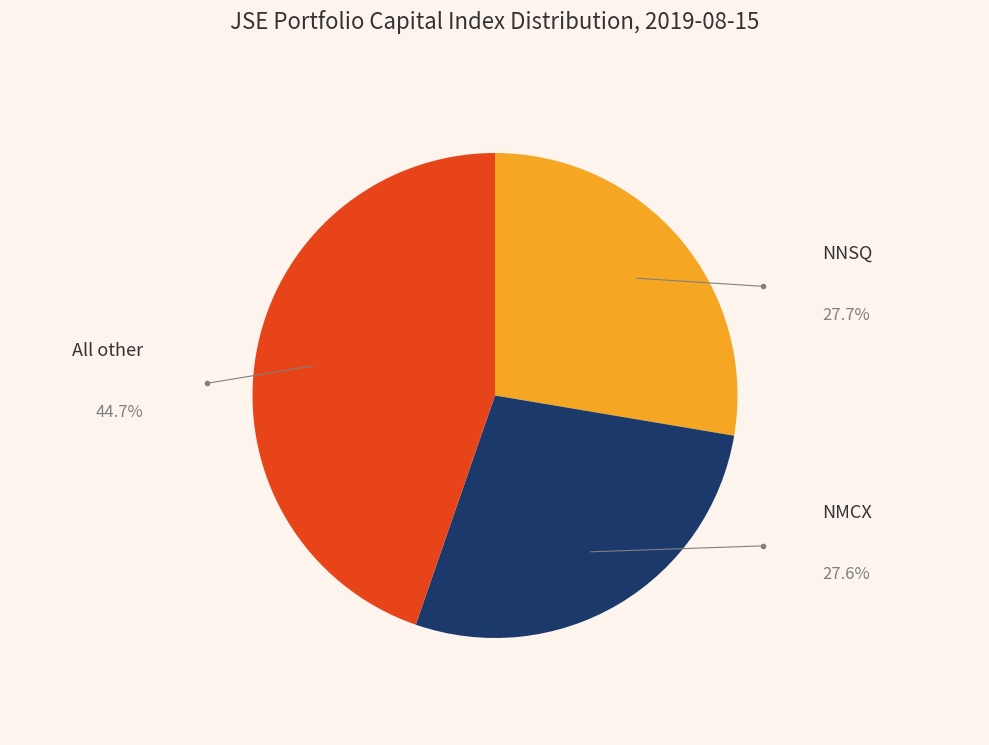

Count the number of slices in the pie.

3